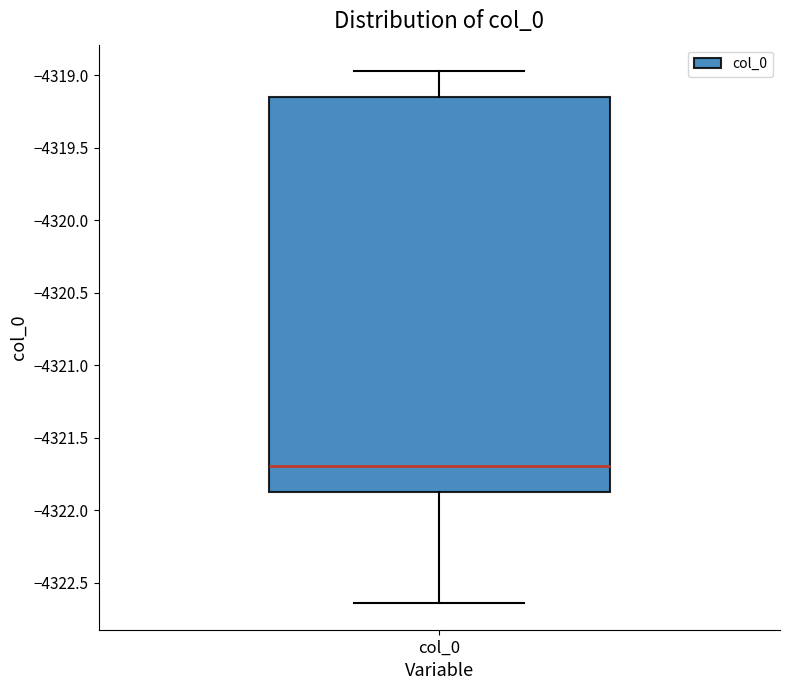

Where does the lower whisker of the box for col_0 end on the y-axis? The values are not printed on the chart, so give them approximately, as read against the axis.

-4322.65